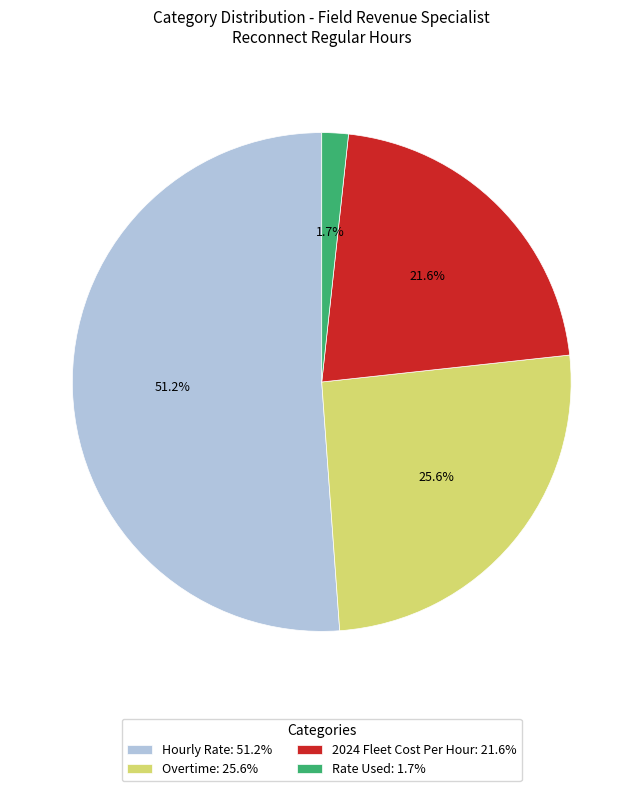

How many slices are in this pie chart?

4